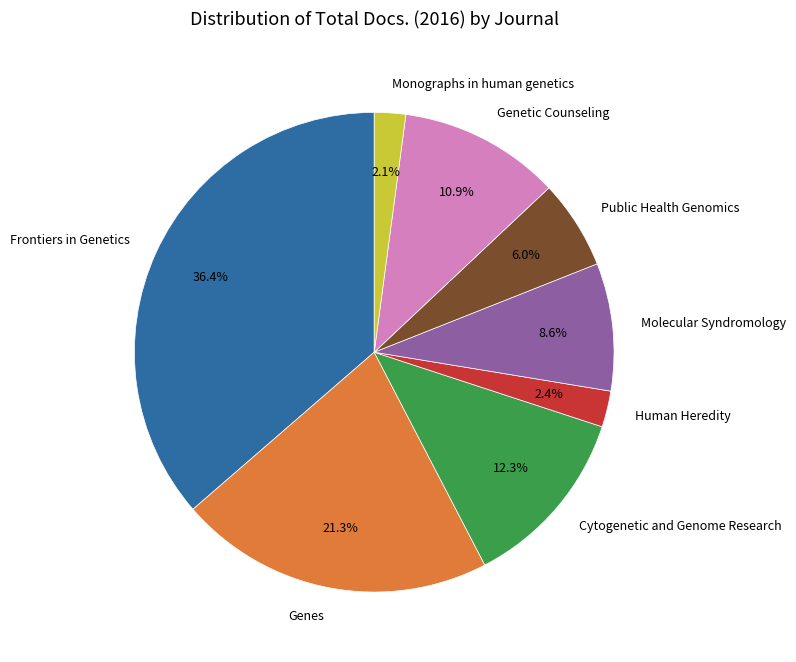

To the nearest percent, what is the difference between the Genes and Cytogenetic and Genome Research slice percentages?

9%